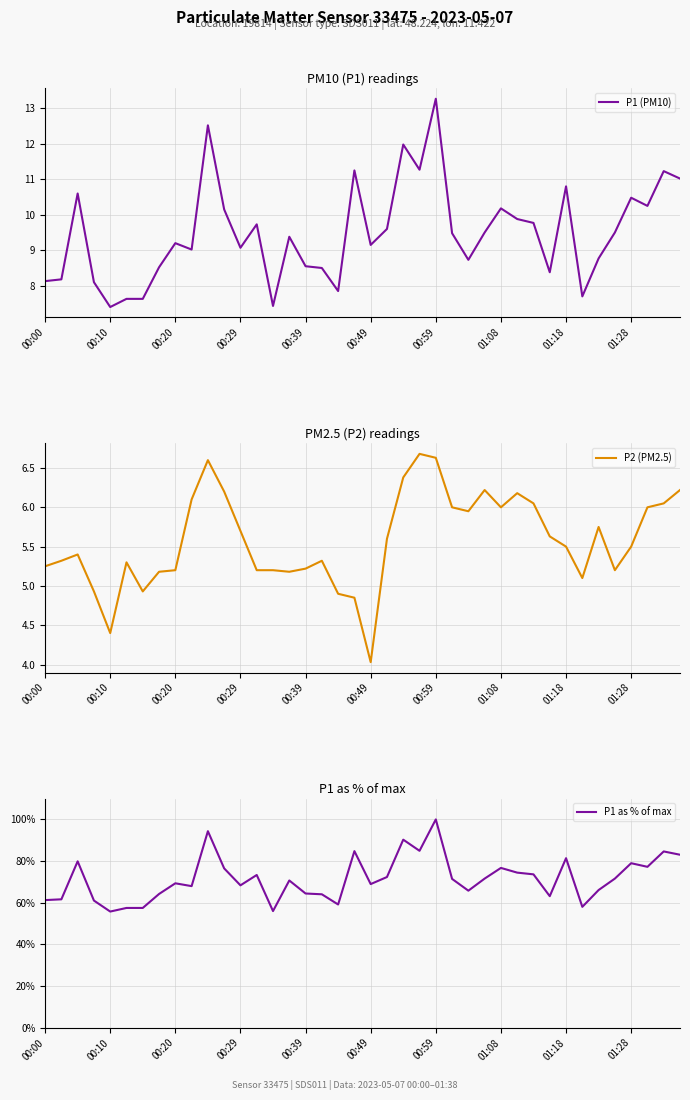

Is it true that P1 (PM10) equals 9.2 at 00:49?

True